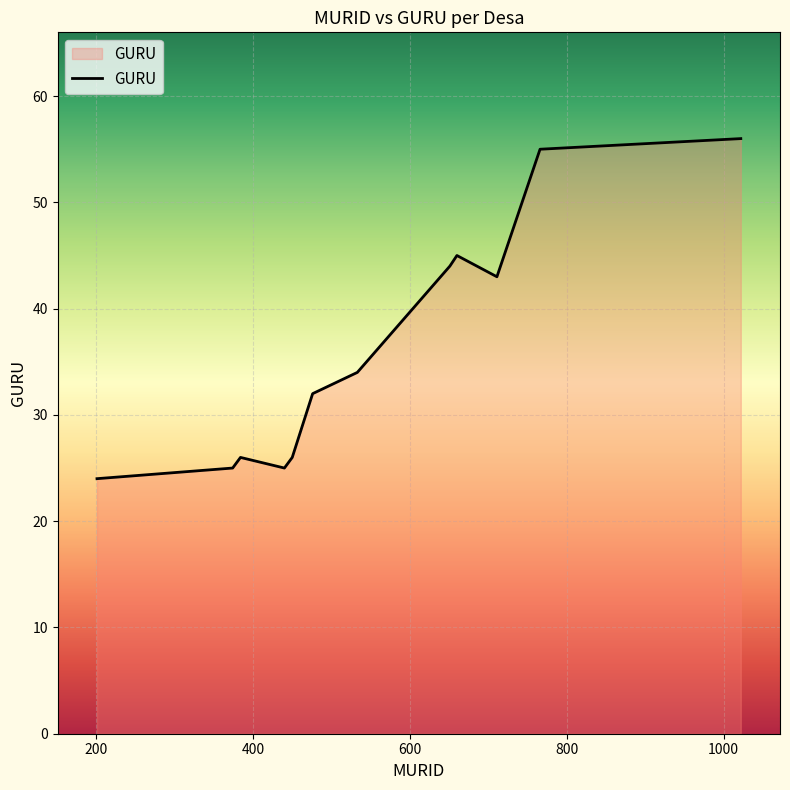

How many lines are shown in the chart?

1